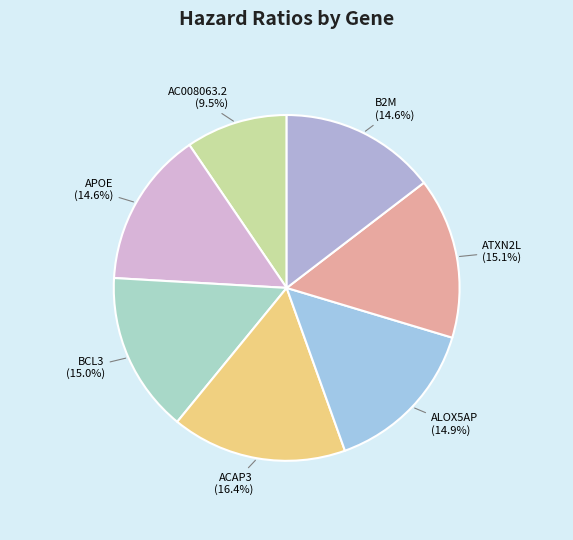

What percentage is NOT represented by ATXN2L?

84.9%